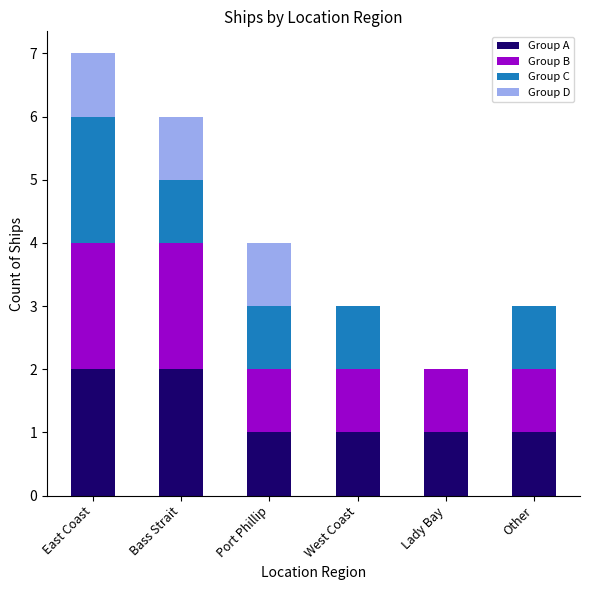

At which category is the sum across all series the highest?

East Coast